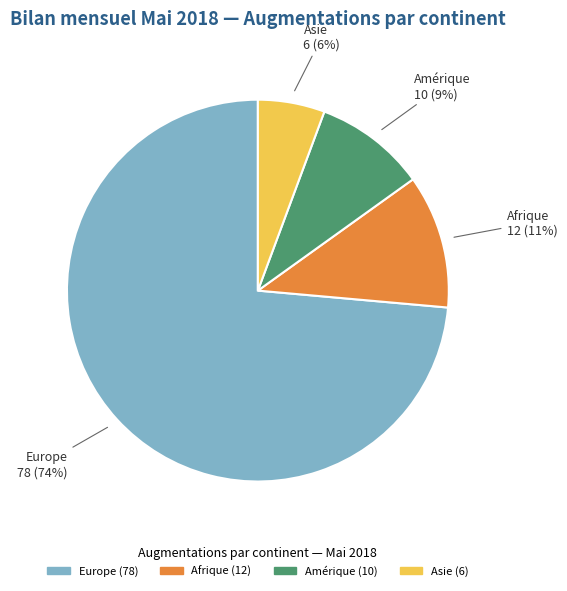

To the nearest percent, what is the average slice percentage?

25%